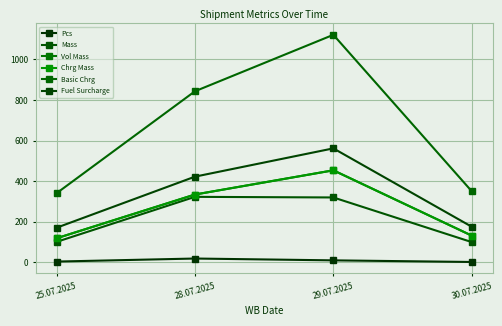

Read the Vol Mass value at 29.07.2025.

453.8